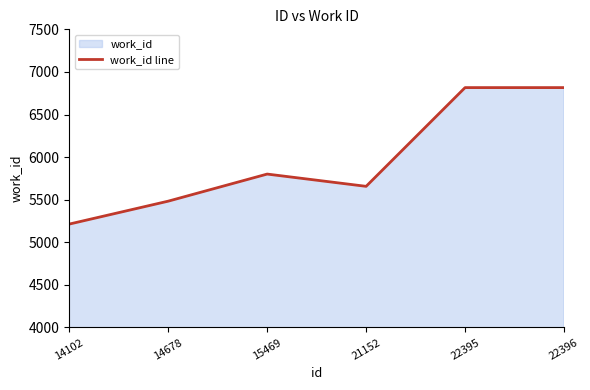

At which category does the chart reach its minimum across all series?

14102